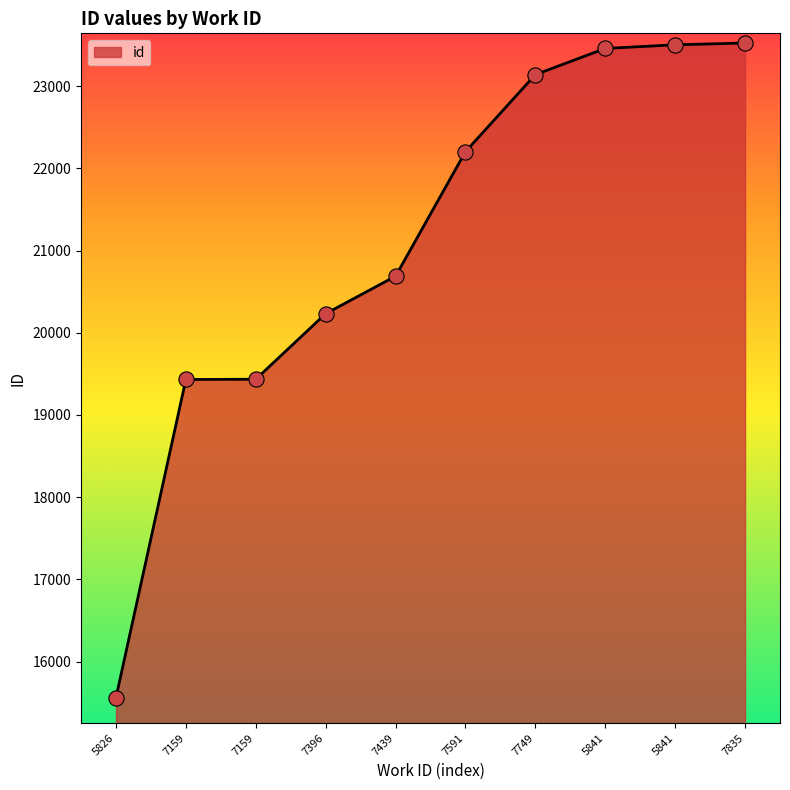

What is the ratio of the value at 7749 to the value at 5841?

1.0